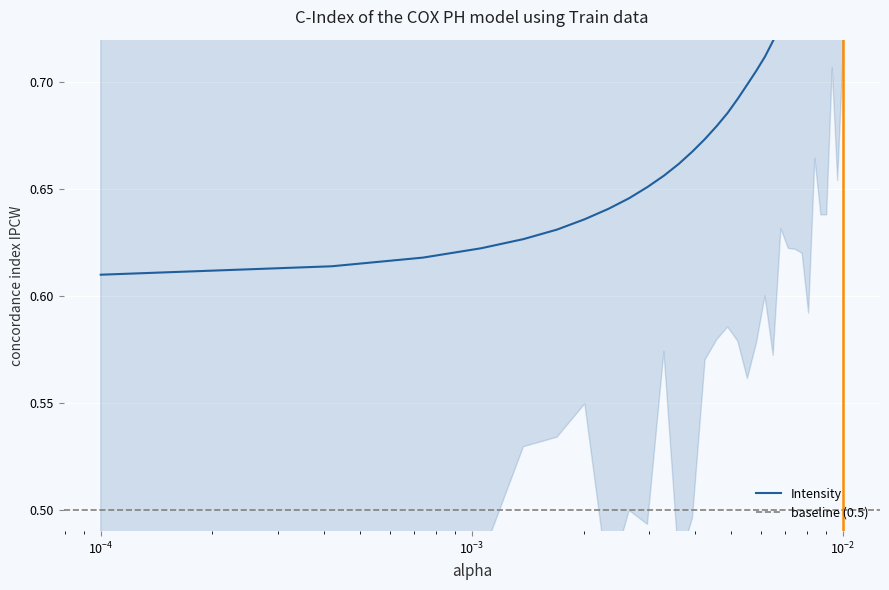

True or false: there are more than 2 points higher than both neighbors.

False